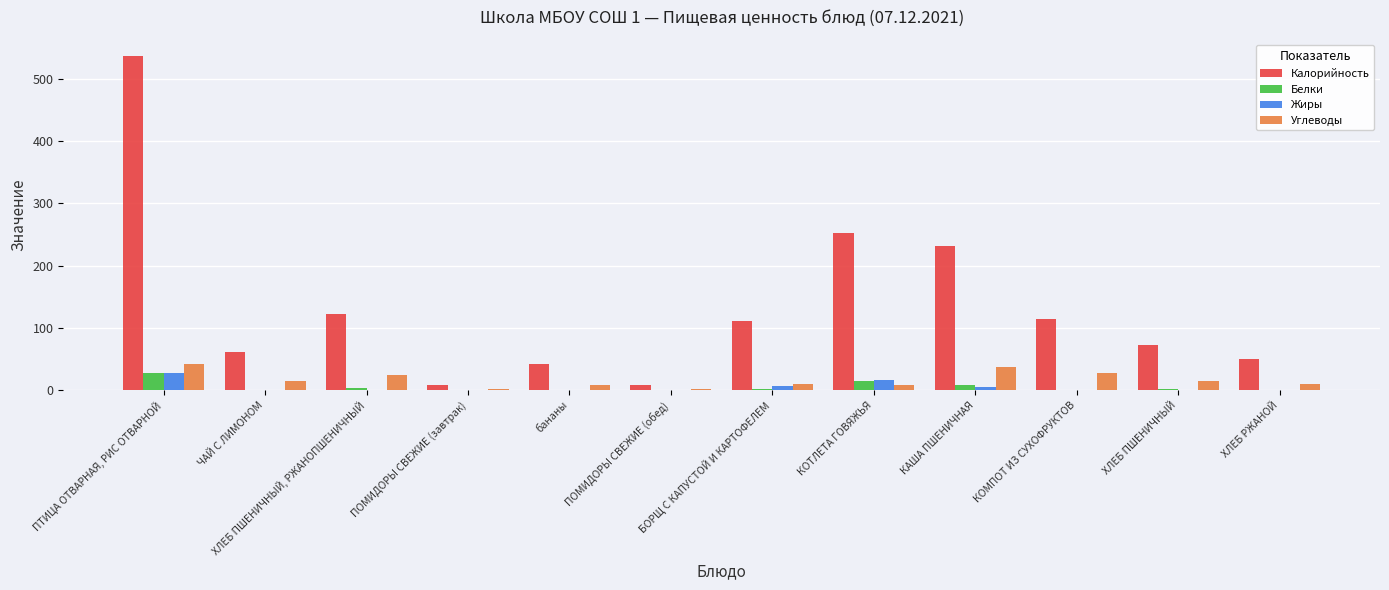

Between ЧАЙ С ЛИМОНОМ and ПОМИДОРЫ СВЕЖИЕ (завтрак), which series saw the biggest shift?

Калорийность